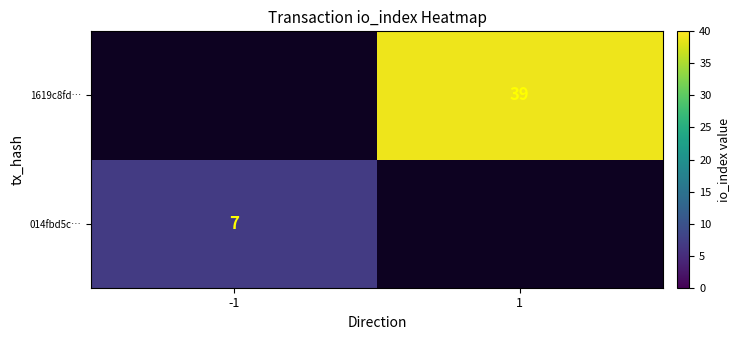

Is it true that 014fbd5c… equals 7 at -1?

True